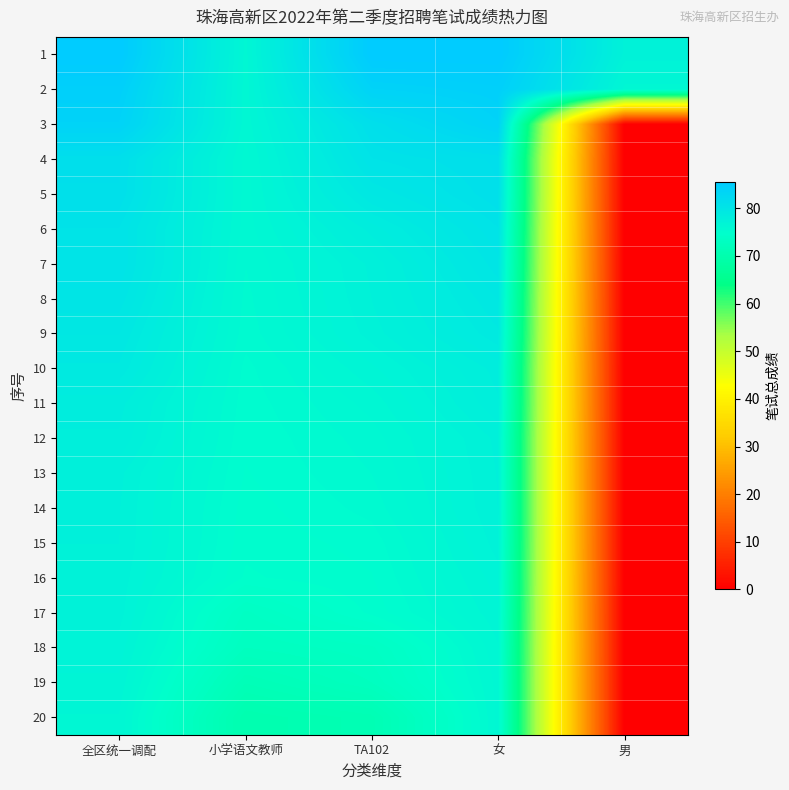

Reading left to right, transcribe all the data shown in this chart.

1: 全区统一调配=85.5	小学语文教师=76.3	TA102=85.5	女=85.5	男=77.4
2: 全区统一调配=84.4	小学语文教师=76.3	TA102=83.8	女=84.4	男=76.3
3: 全区统一调配=83.8	小学语文教师=76.3	TA102=81.2	女=83.8	男=0.0
4: 全区统一调配=81.2	小学语文教师=76.0	TA102=80.5	女=81.2	男=0.0
5: 全区统一调配=81.1	小学语文教师=76.0	TA102=79.5	女=81.1	男=0.0
6: 全区统一调配=80.5	小学语文教师=76.0	TA102=78.3	女=80.5	男=0.0
7: 全区统一调配=80.5	小学语文教师=75.8	TA102=77.6	女=80.0	男=0.0
8: 全区统一调配=80.0	小学语文教师=75.7	TA102=77.5	女=79.5	男=0.0
9: 全区统一调配=79.5	小学语文教师=75.6	TA102=77.3	女=79.1	男=0.0
10: 全区统一调配=79.1	小学语文教师=75.4	TA102=76.7	女=78.3	男=0.0
11: 全区统一调配=78.3	小学语文教师=75.3	TA102=76.3	女=78.1	男=0.0
12: 全区统一调配=78.1	小学语文教师=75.2	TA102=76.0	女=77.6	男=0.0
13: 全区统一调配=77.6	小学语文教师=75.1	TA102=75.8	女=77.5	男=0.0
14: 全区统一调配=77.5	小学语文教师=75.0	TA102=75.6	女=77.5	男=0.0
15: 全区统一调配=77.5	小学语文教师=74.9	TA102=75.3	女=77.3	男=0.0
16: 全区统一调配=77.4	小学语文教师=74.8	TA102=75.1	女=77.0	男=0.0
17: 全区统一调配=77.3	小学语文教师=73.4	TA102=74.9	女=76.7	男=0.0
18: 全区统一调配=77.0	小学语文教师=72.8	TA102=73.4	女=76.5	男=0.0
19: 全区统一调配=76.7	小学语文教师=71.5	TA102=72.8	女=76.3	男=0.0
20: 全区统一调配=76.5	小学语文教师=70.2	TA102=71.0	女=76.3	男=0.0